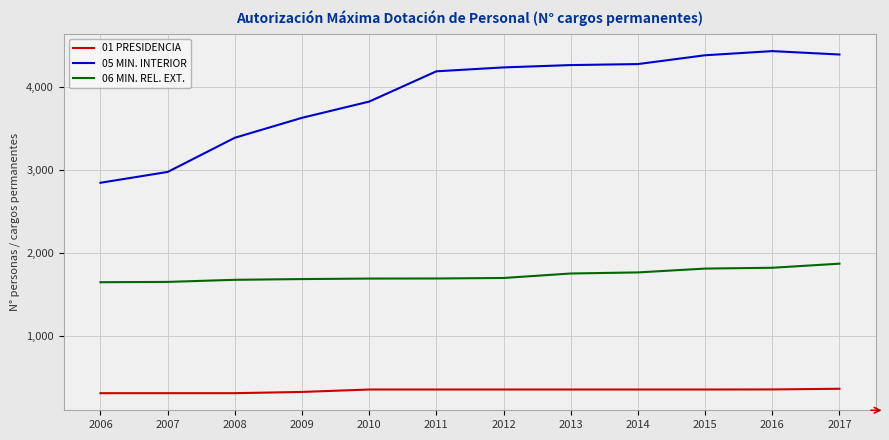

What is the difference between the highest and lowest values at 2014?

3913